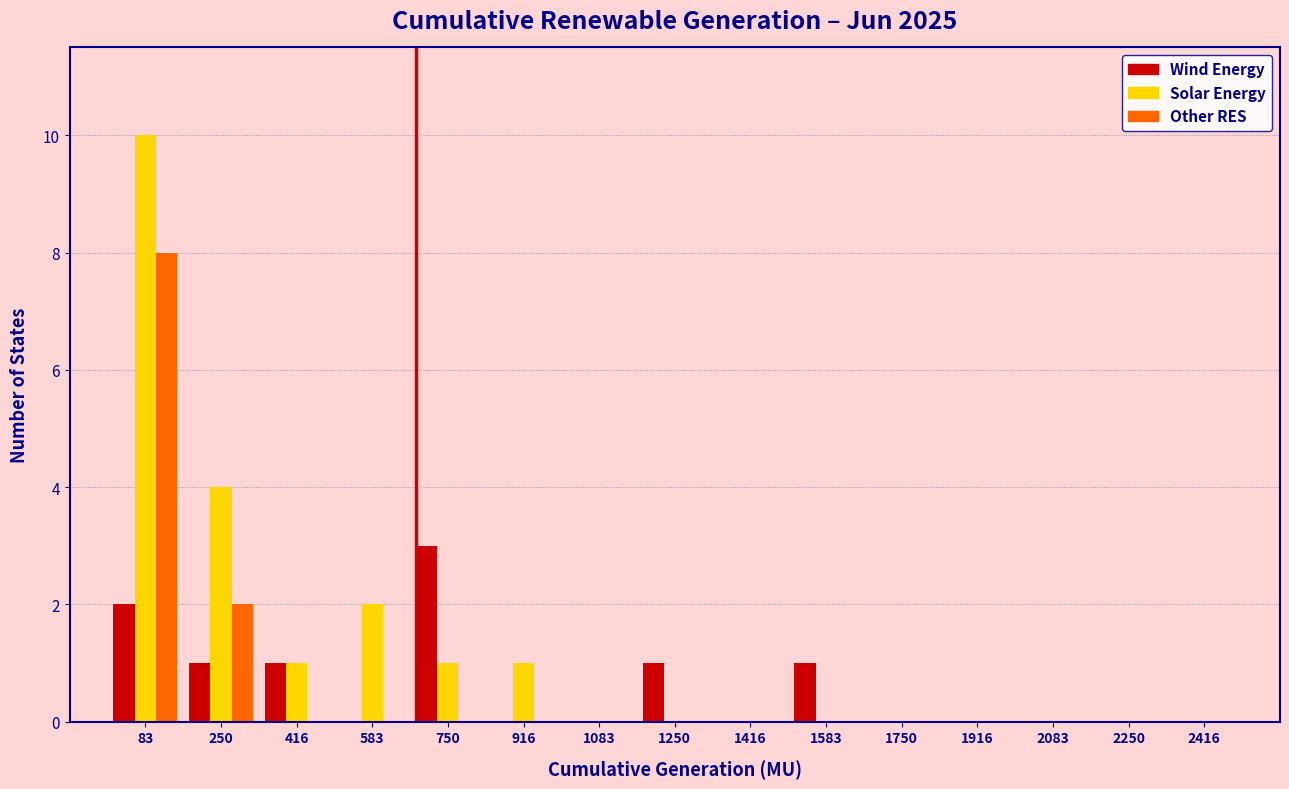

Reading left to right, list every range on the x-axis with the height of the bar of each series over it. Neither the bar edges nor the heights are printed on the chart, so give them approximately, as read against the axes.

0 to 160: Wind Energy=2	Solar Energy=10	Other RES=8
160 to 340: Wind Energy=1	Solar Energy=4	Other RES=2
340 to 500: Wind Energy=1	Solar Energy=1	Other RES=0
500 to 660: Wind Energy=0	Solar Energy=2	Other RES=0
660 to 840: Wind Energy=3	Solar Energy=1	Other RES=0
840 to 1000: Wind Energy=0	Solar Energy=1	Other RES=0
1000 to 1160: Wind Energy=0	Solar Energy=0	Other RES=0
1160 to 1340: Wind Energy=1	Solar Energy=0	Other RES=0
1340 to 1500: Wind Energy=0	Solar Energy=0	Other RES=0
1500 to 1660: Wind Energy=1	Solar Energy=0	Other RES=0
1660 to 1840: Wind Energy=0	Solar Energy=0	Other RES=0
1840 to 2000: Wind Energy=0	Solar Energy=0	Other RES=0
2000 to 2160: Wind Energy=0	Solar Energy=0	Other RES=0
2160 to 2340: Wind Energy=0	Solar Energy=0	Other RES=0
2340 to 2500: Wind Energy=0	Solar Energy=0	Other RES=0